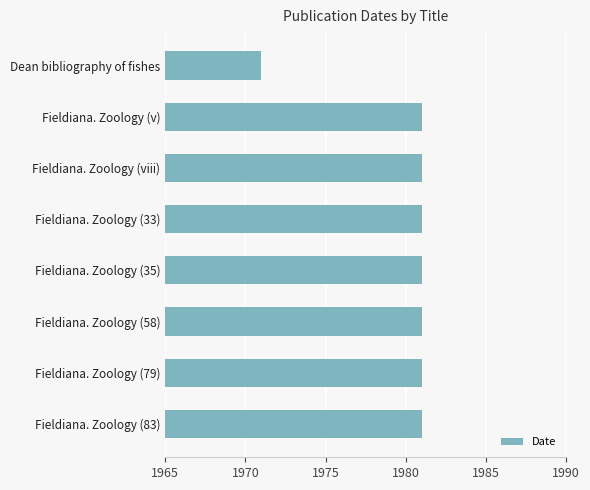

Is it true that the value at Fieldiana. Zoology (33) is 1214?

False